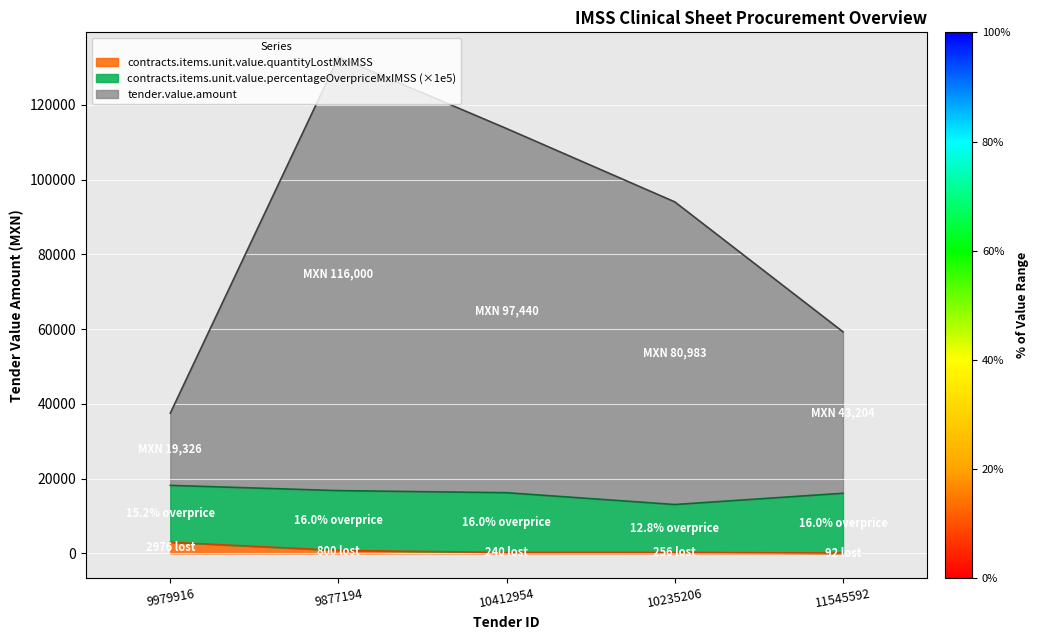

True or false: tender.value.amount and contracts.items.unit.value.quantityLostMxIMSS cross at least once.

False